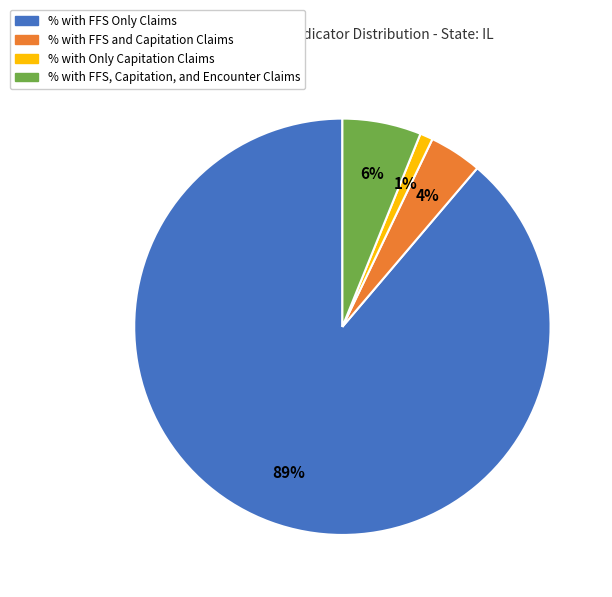

Is it true that % with FFS, Capitation, and Encounter Claims is 21% of the pie?

False